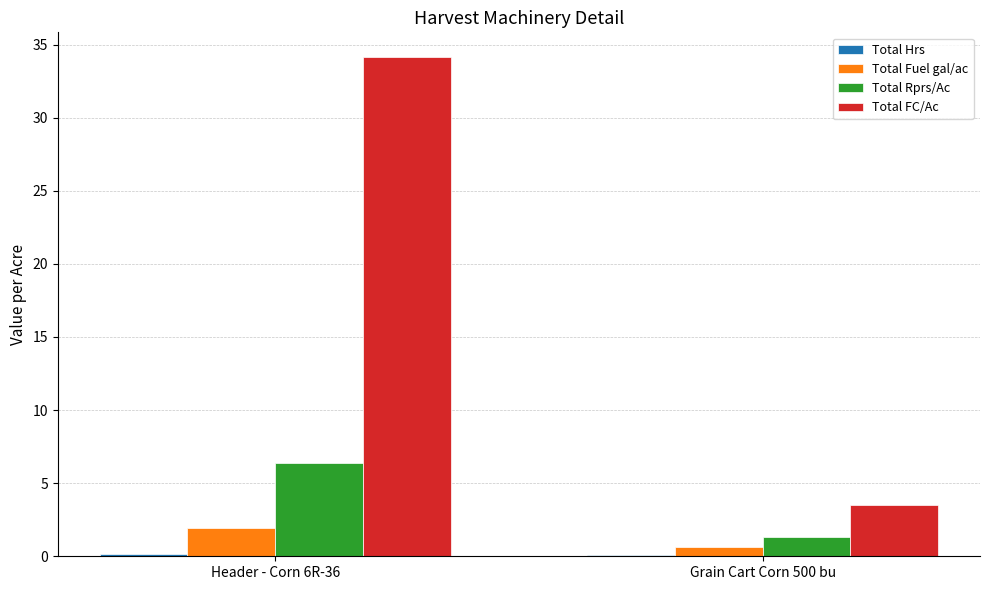

How many values in the Total Rprs/Ac series exceed 6?

1